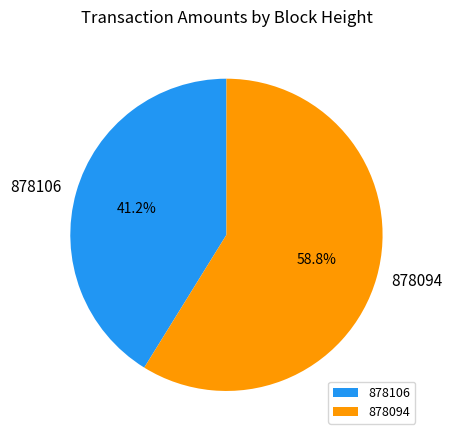

To the nearest percent, what is the average slice percentage?

50%